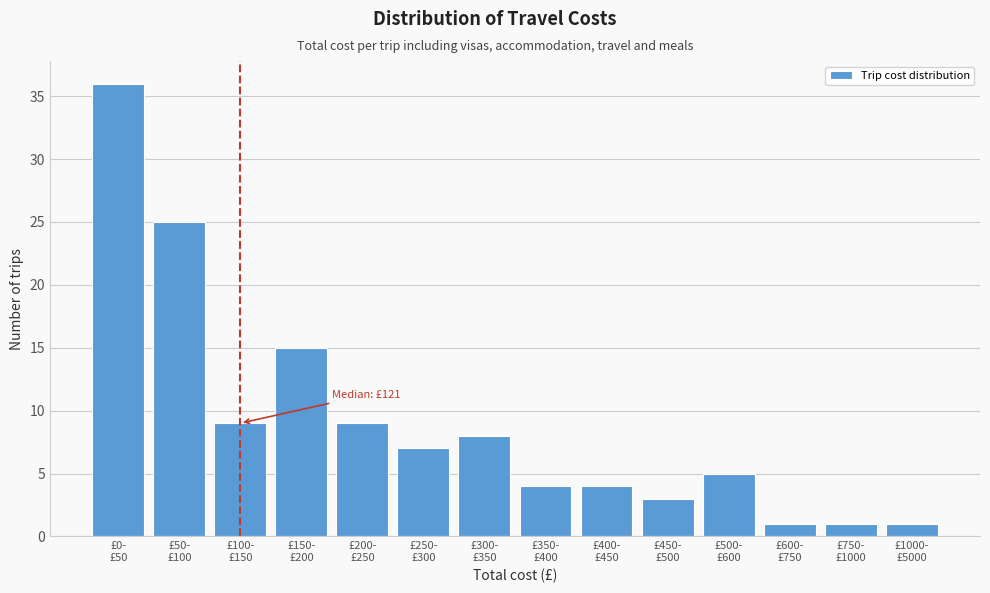

Reading left to right, what are all the values shown in this chart?

36	25	9	15	9	7	8	4	4	3	5	1	1	1